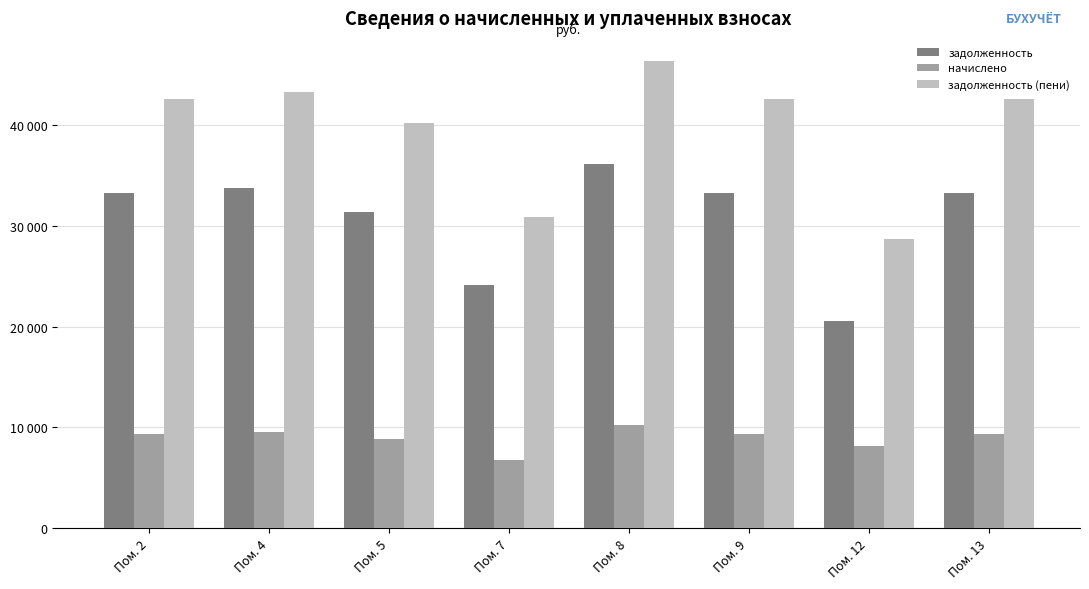

Does the chart contain stacked bars?

No